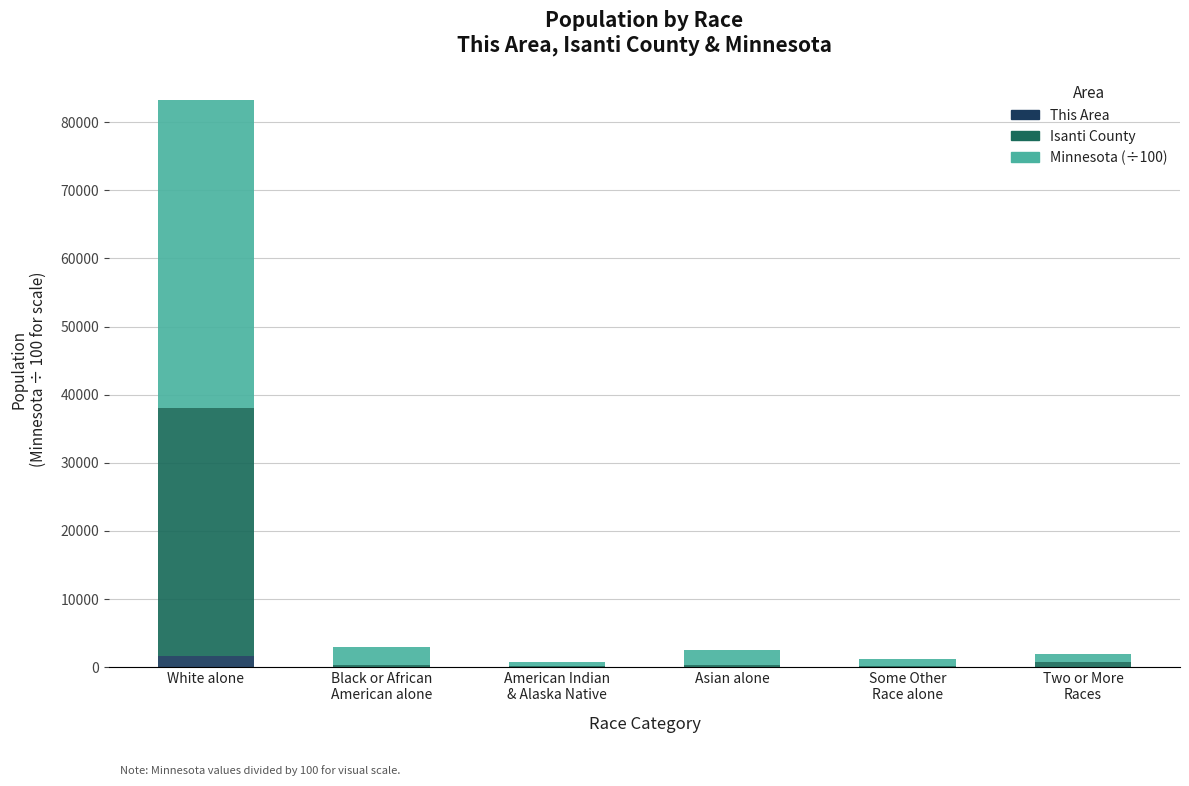

Are the bars grouped side by side (vs. stacked)?

No